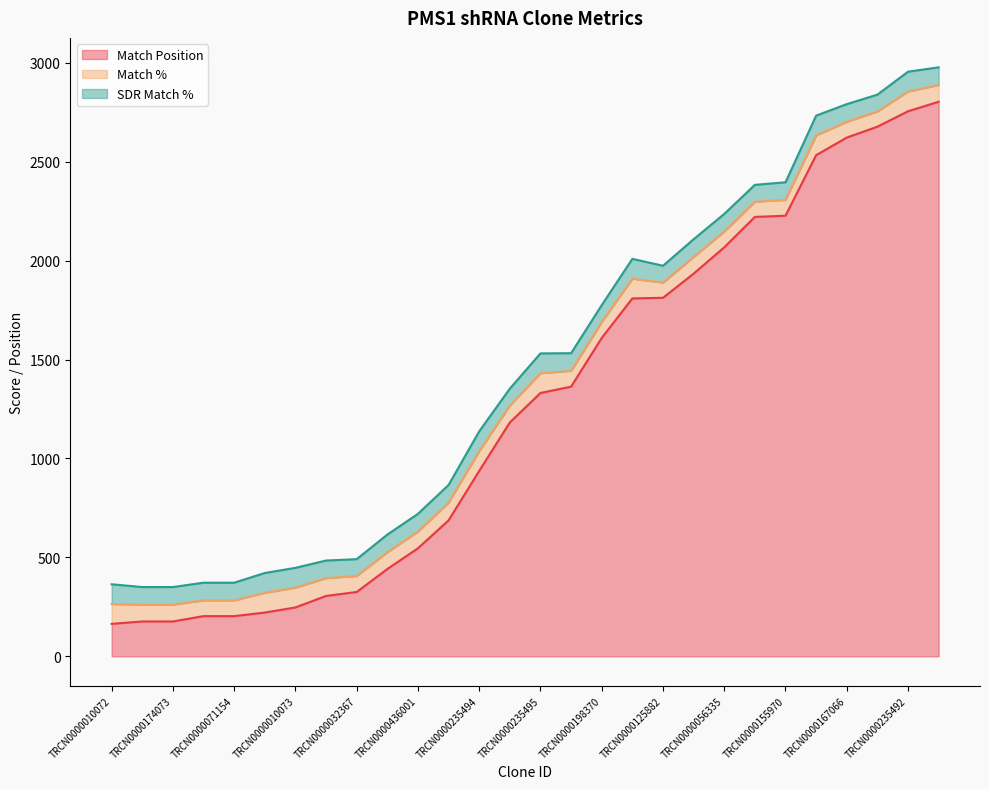

The value of Match % at TRCN0000235495 is 100. True or false?

True